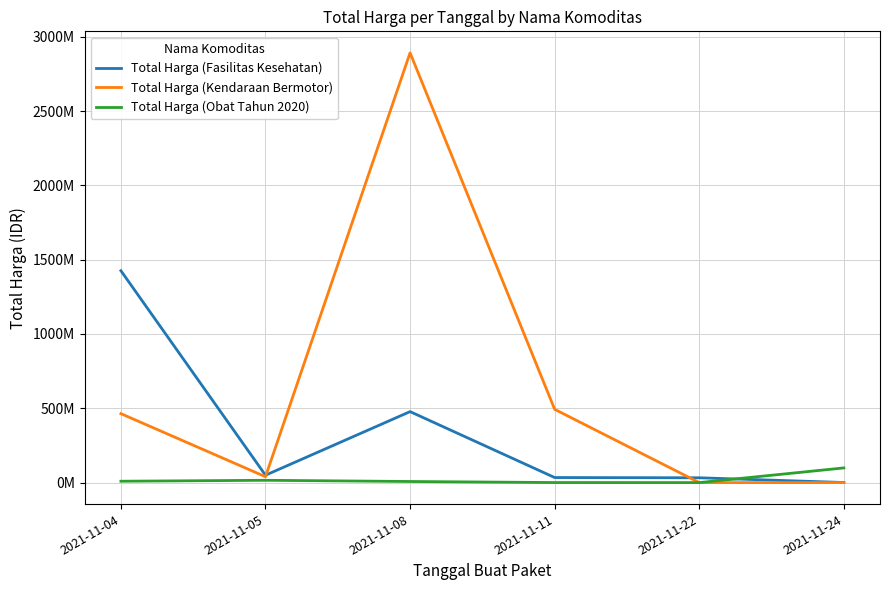

At which label is Total Harga (Obat Tahun 2020) closest to 49425285?

2021-11-05